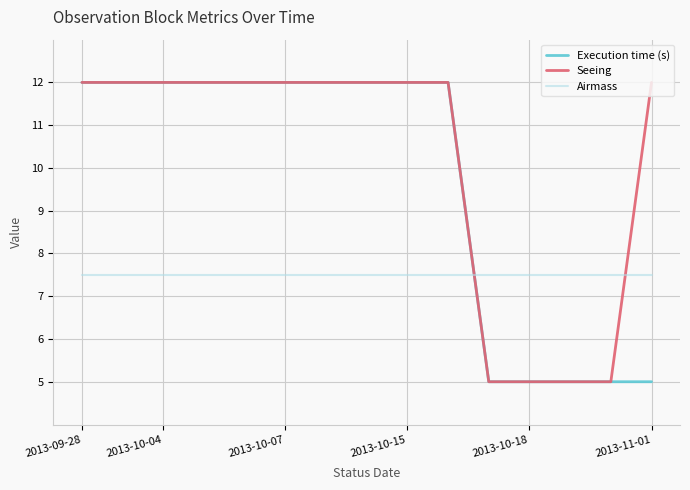

How many times do Seeing and Airmass cross each other?

2